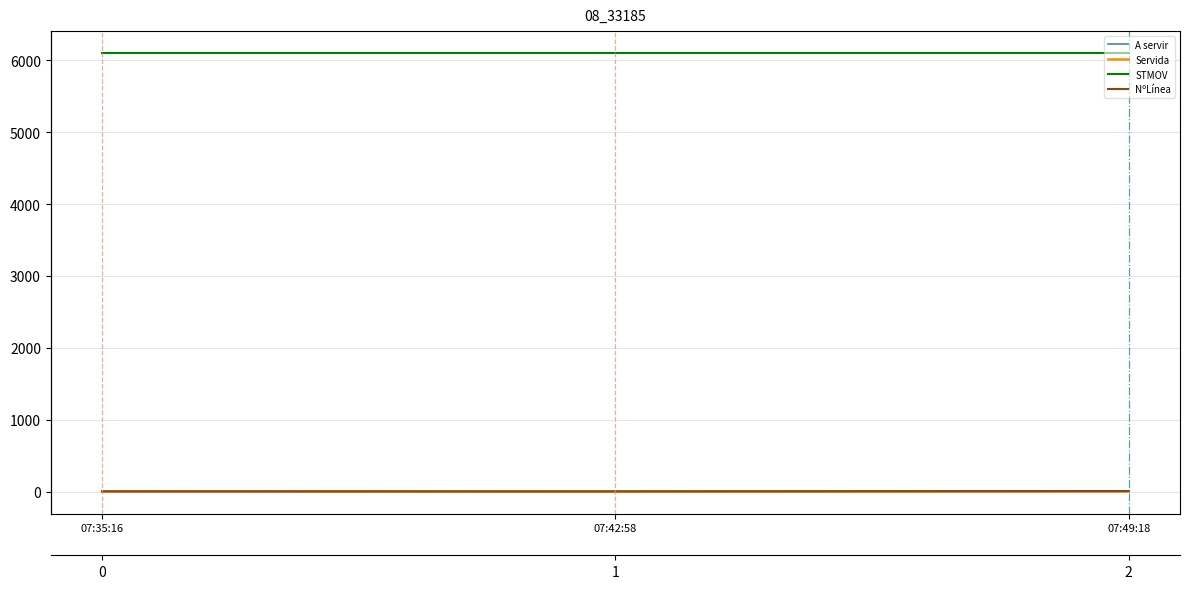

Reading left to right, transcribe all the data shown in this chart.

A servir: 5	1	4
Servida: 5	1	4
STMOV: 6100	6100	6100
NºLínea: 5	6	10